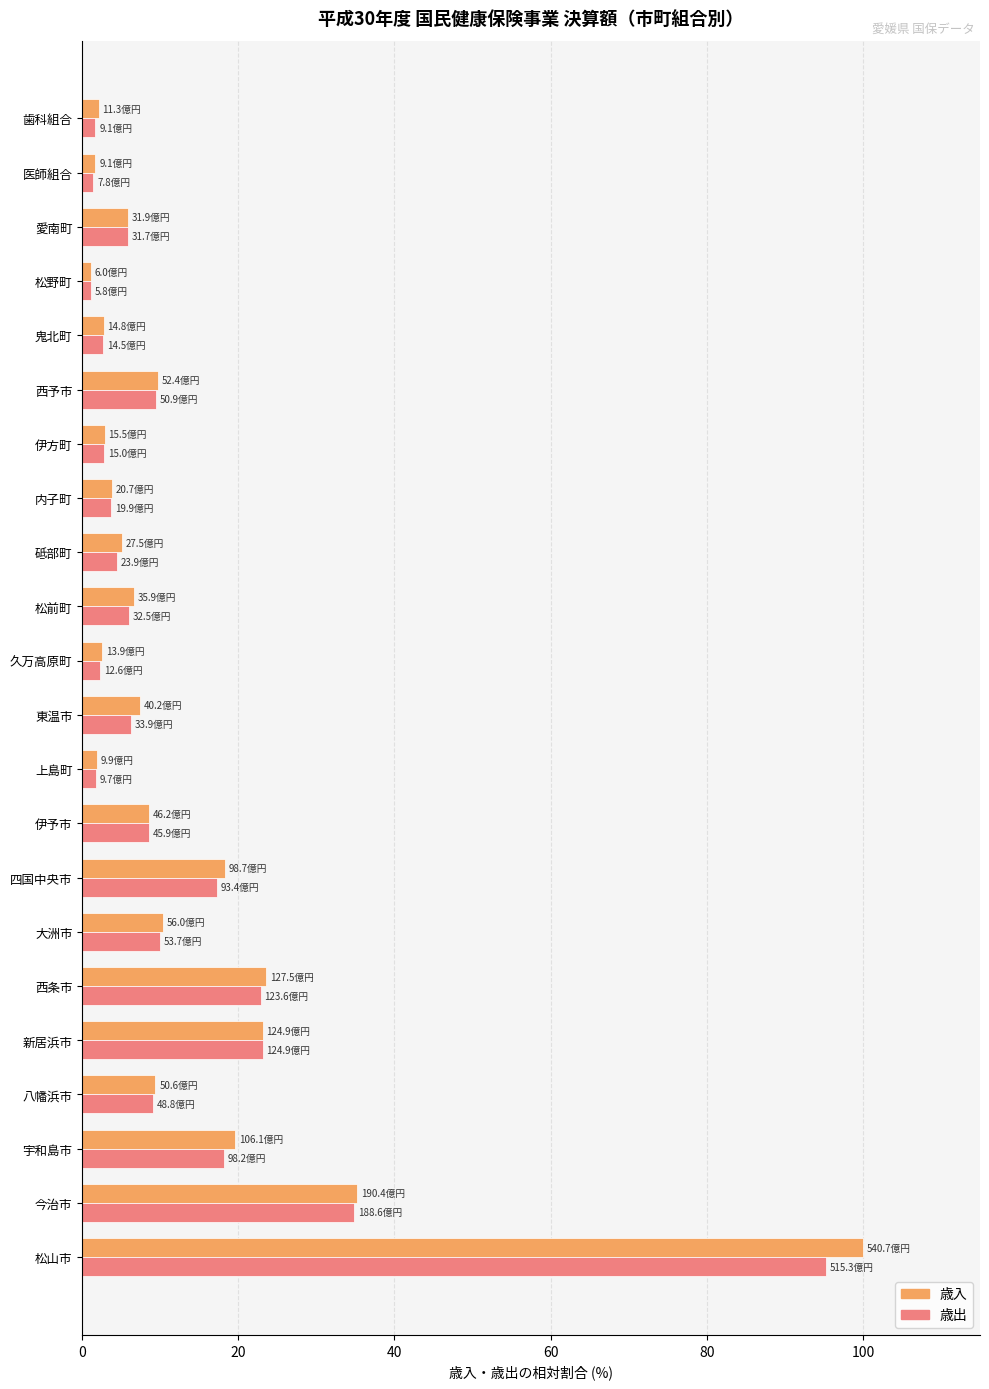

Read the 歳入 value at 東温市.

7.4